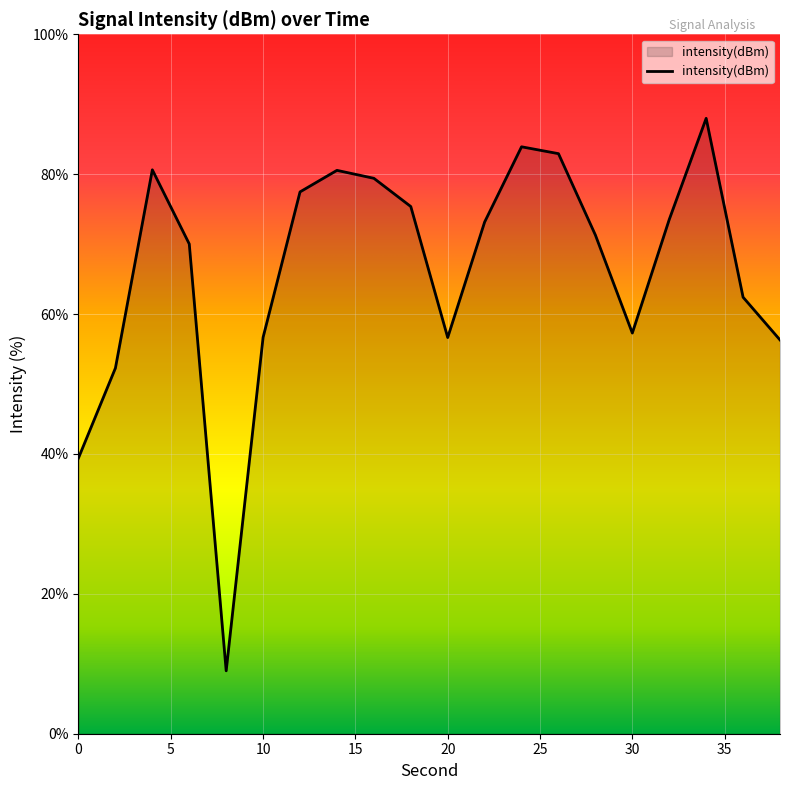

What is the difference between the maximum and minimum values?

79.0